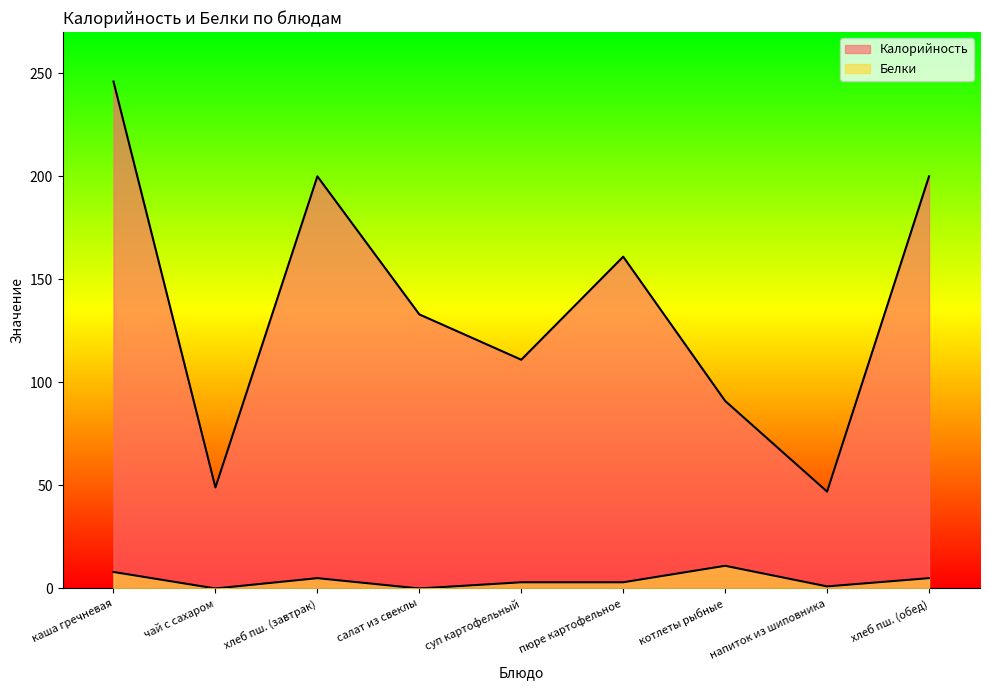

At which category does Калорийность reach its first local valley?

чай с сахаром